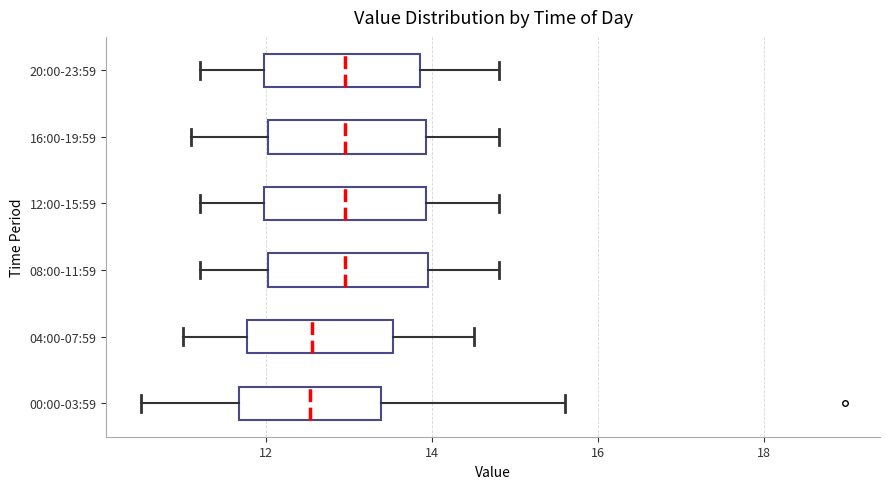

Reading bottom to top, transcribe this box plot: for each box, give where its median line is, the range the box spans, and where its two whiskers end, as read against the x-axis. The values are not printed on the chart, so give them approximately, as read against the axis.

00:00-03:59: median 12.6, box 11.6 to 13.4, whiskers 10.6 to 15.6
04:00-07:59: median 12.6, box 11.8 to 13.6, whiskers 11.0 to 14.6
08:00-11:59: median 13.0, box 12.0 to 14.0, whiskers 11.2 to 14.8
12:00-15:59: median 13.0, box 12.0 to 14.0, whiskers 11.2 to 14.8
16:00-19:59: median 13.0, box 12.0 to 14.0, whiskers 11.2 to 14.8
20:00-23:59: median 13.0, box 12.0 to 13.8, whiskers 11.2 to 14.8